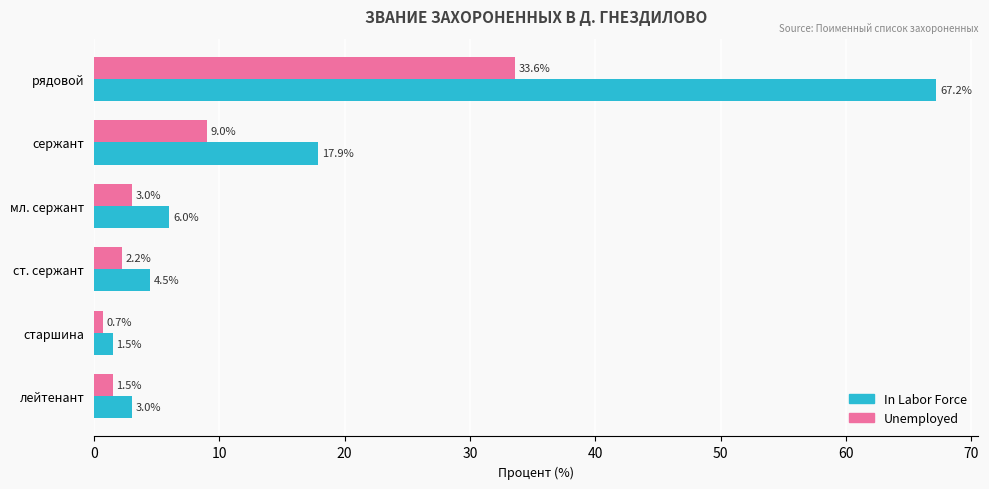

Read the Unemployed value at старшина.

0.7